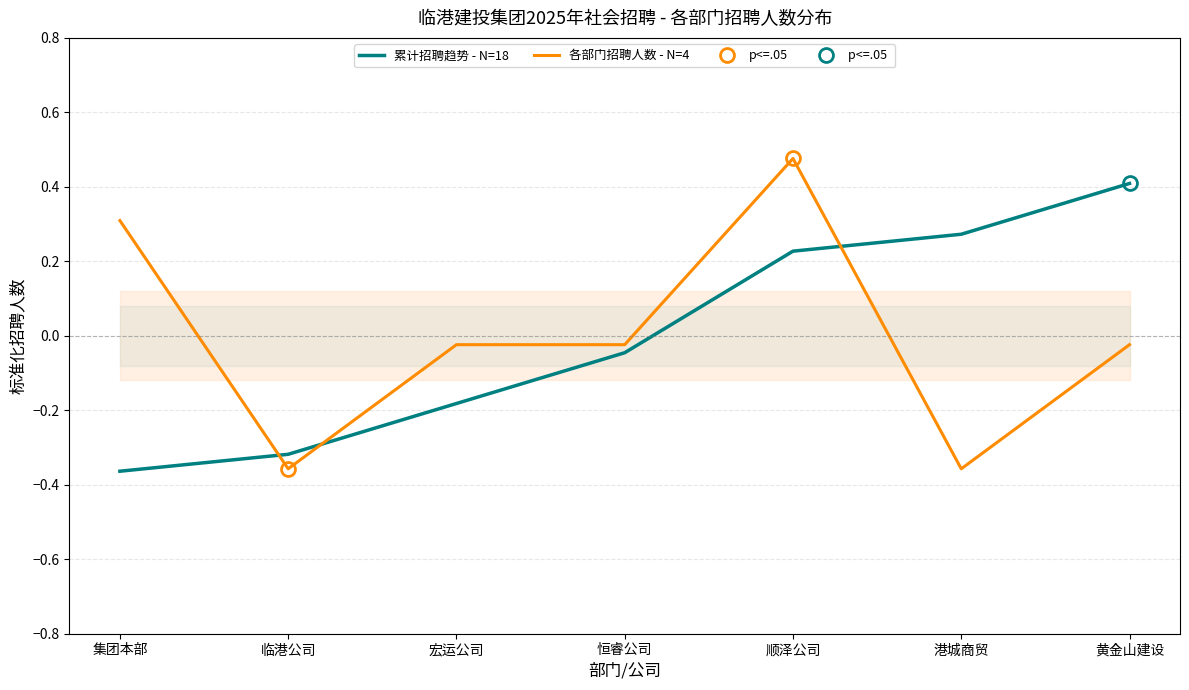

Where is the first local minimum for 各部门招聘人数 - N=4?

临港公司